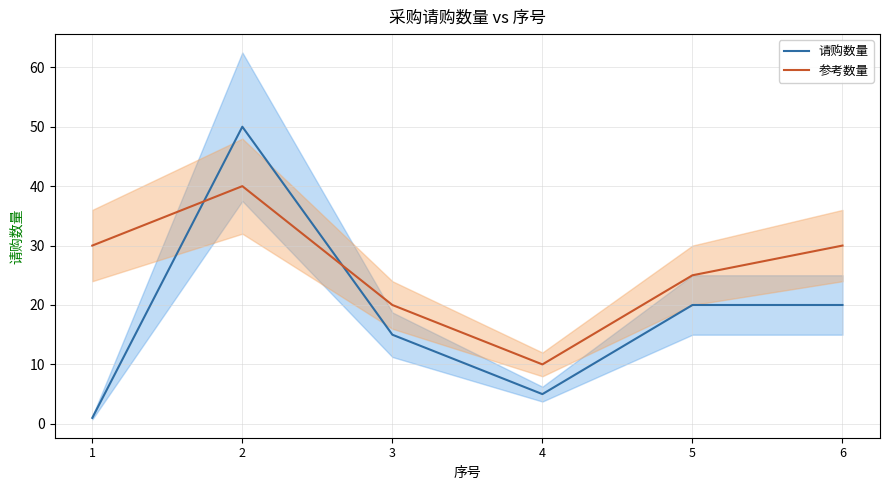

Where do 请购数量 and 参考数量 first cross each other?

1 and 2